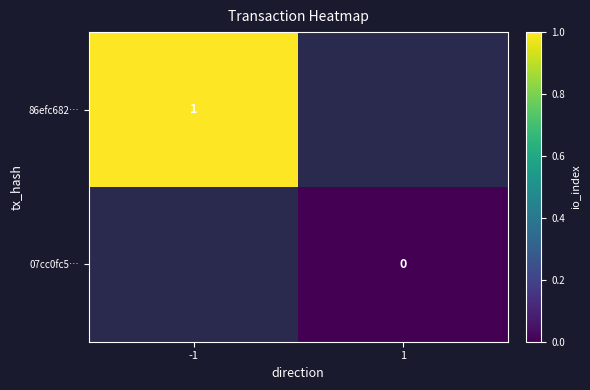

The 86efc682… series shows 2 at -1. True or false?

False